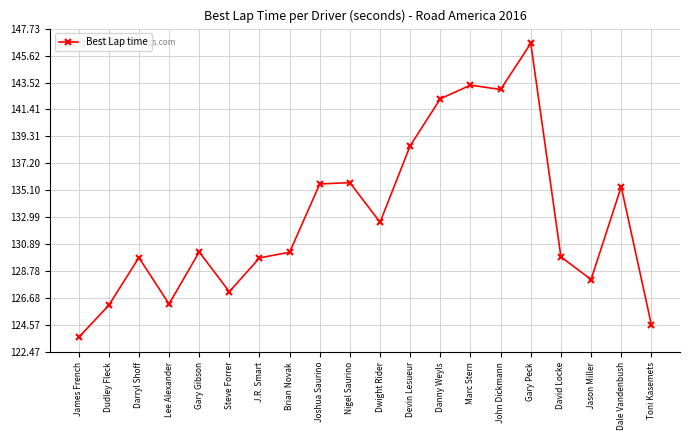

Which label corresponds to the smallest value in the chart?

James French